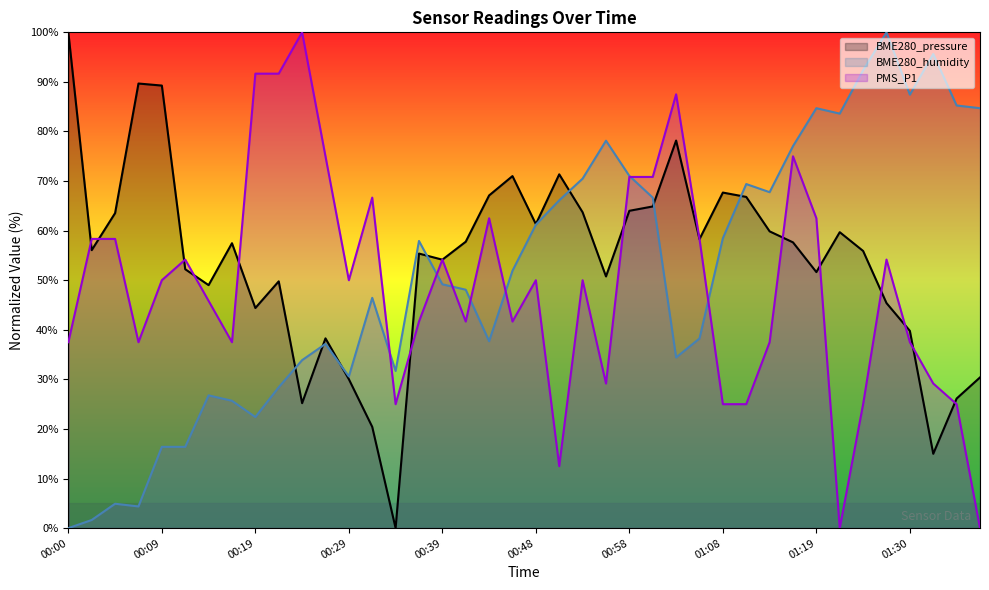

What is the difference between the PMS_P1 values at 01:25 and 00:05?

33.3